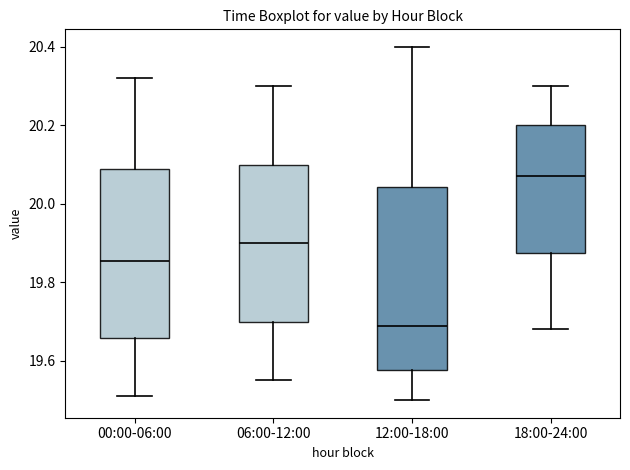

Which box is the tallest, from its lower edge to its upper edge?

12:00-18:00